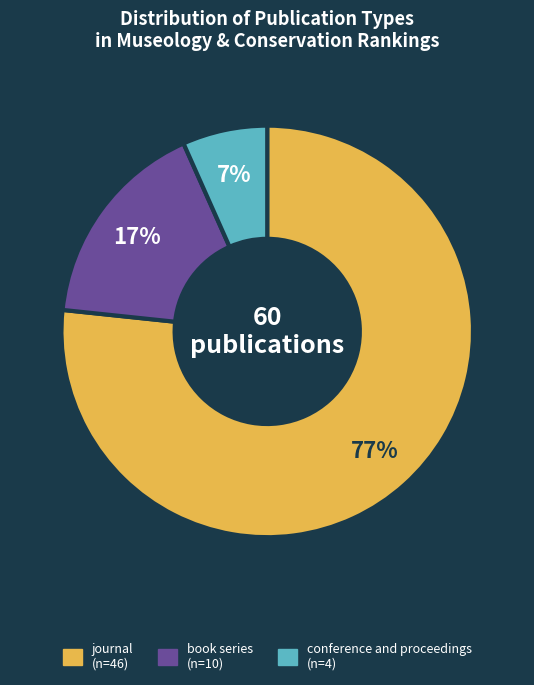

What is the majority slice?

journal